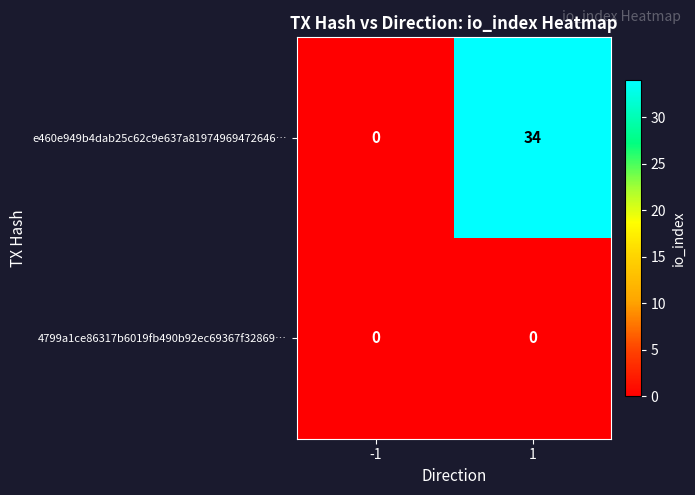

Reading left to right, transcribe all the data shown in this chart.

e460e949b4dab25c62c9e637a81974969472646…: -1=0	1=34
4799a1ce86317b6019fb490b92ec69367f32869…: -1=0	1=0